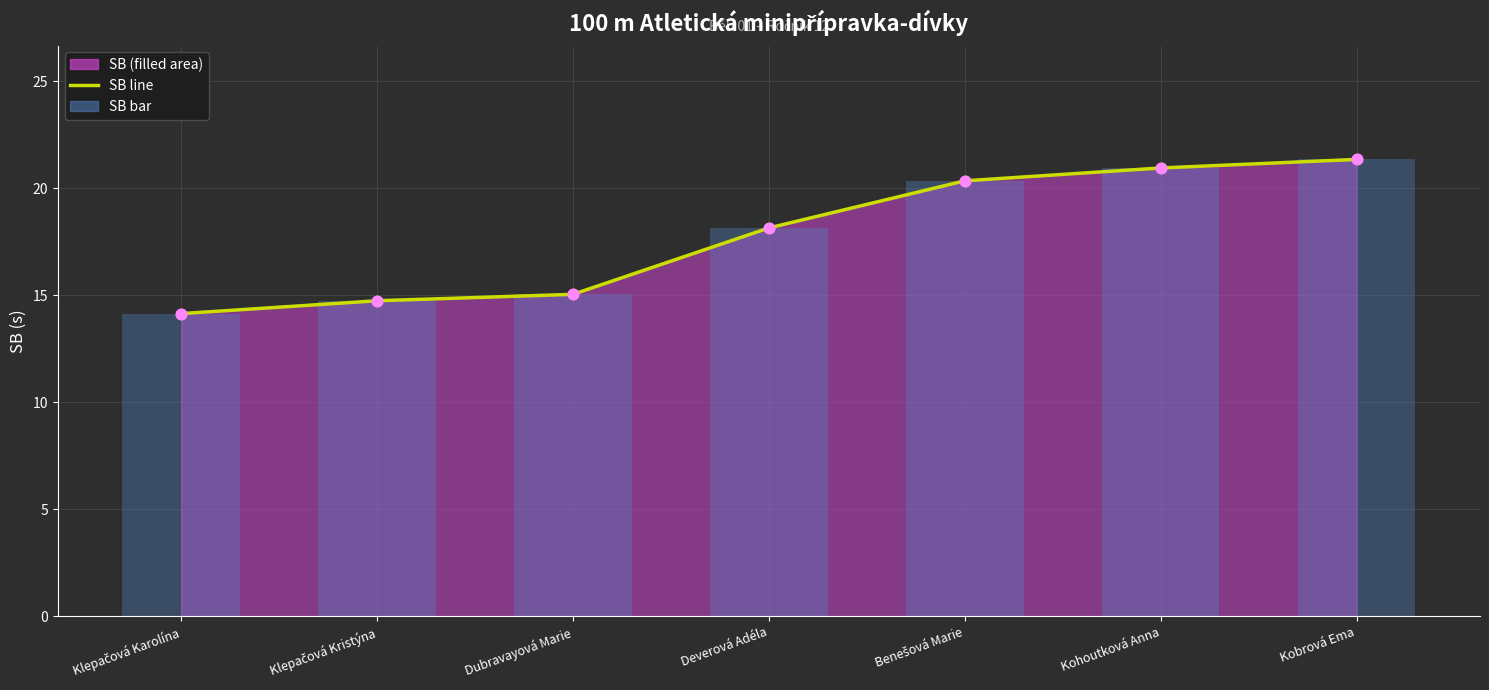

Which has a higher value, Dubravayová Marie or Benešová Marie?

Benešová Marie